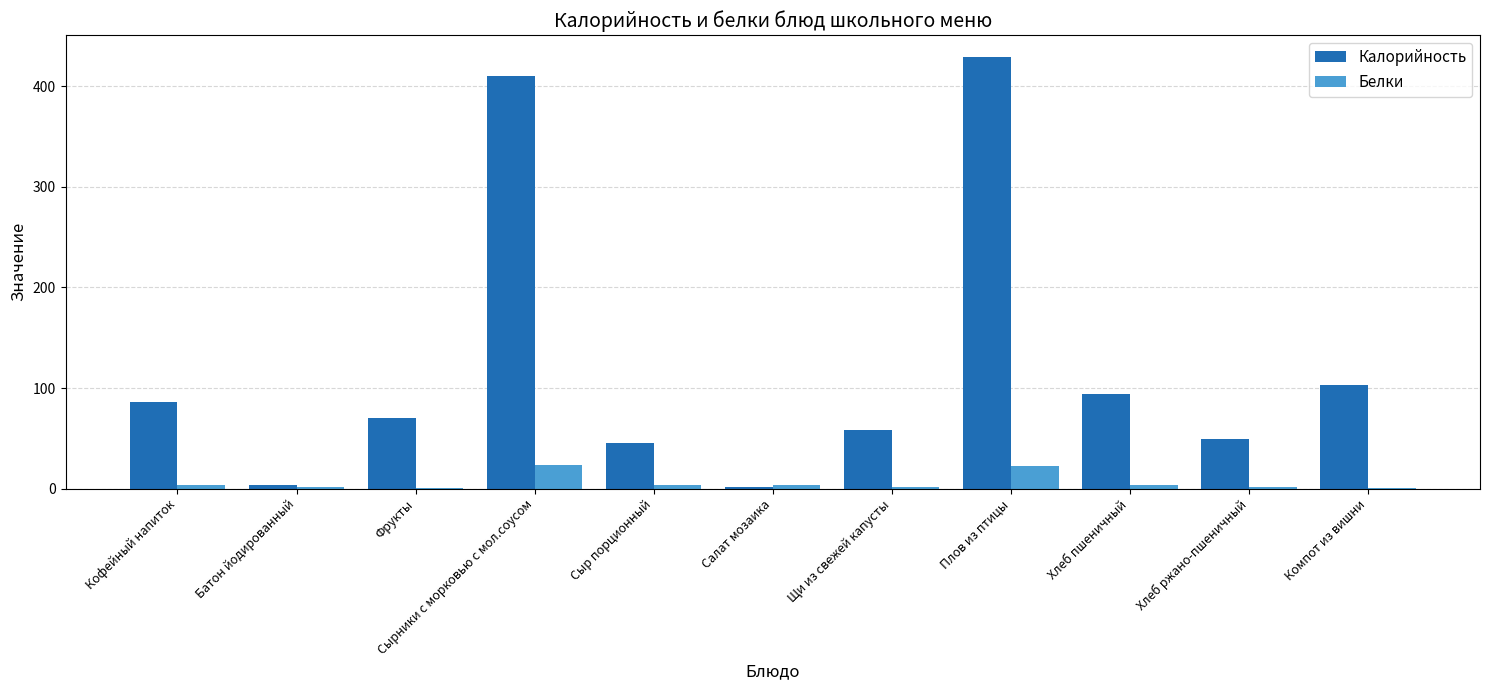

Which series changed the most between Плов из птицы and Хлеб ржано-пшеничный?

Калорийность